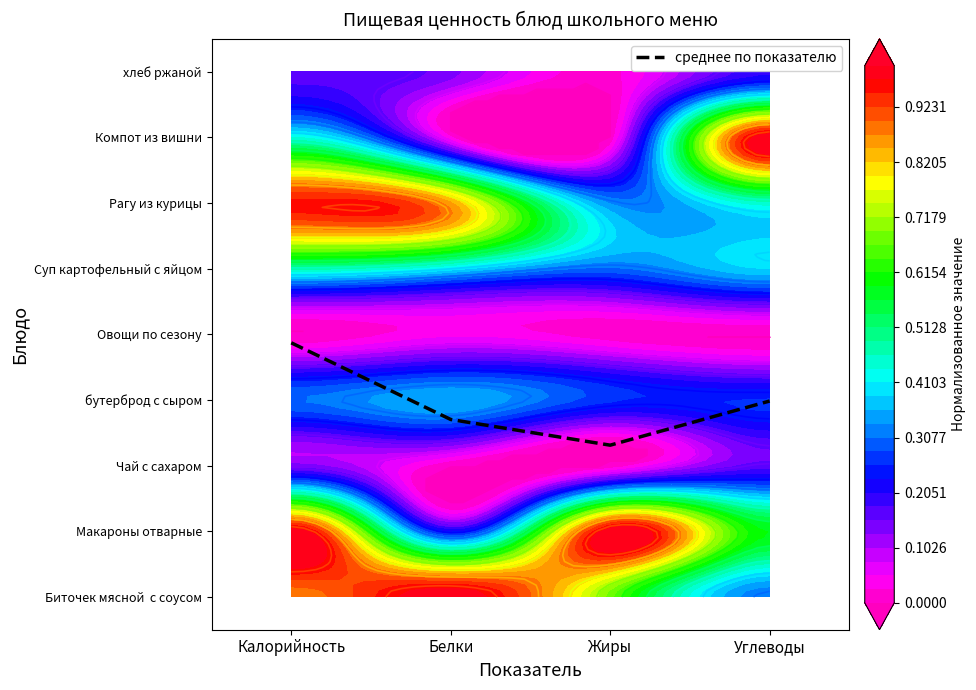

True or false: the data shows 1.5 at Белки.

False